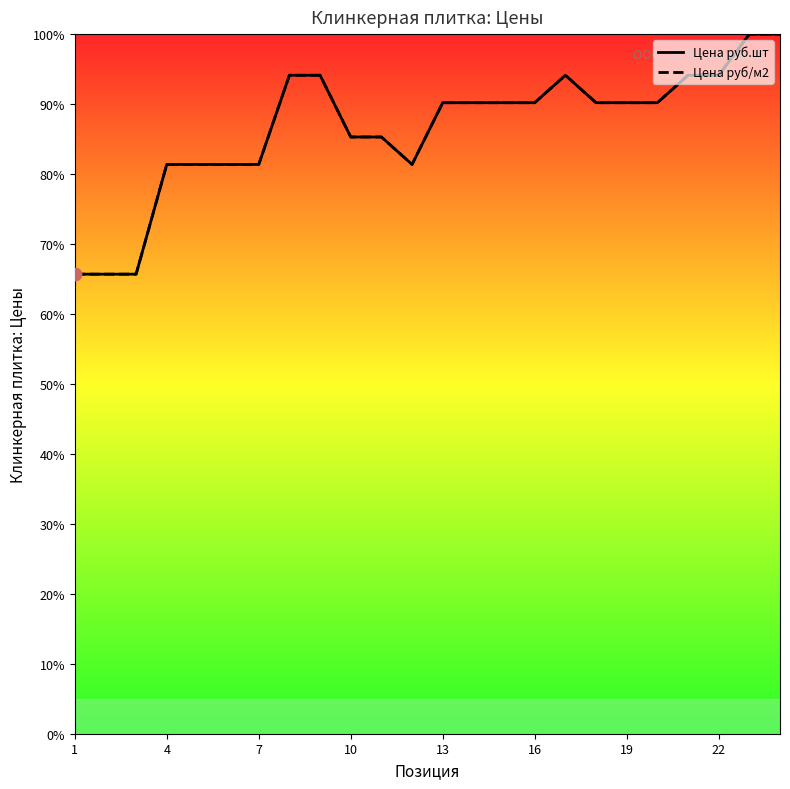

Which series reaches the minimum Y coordinate?

Цена руб.шт